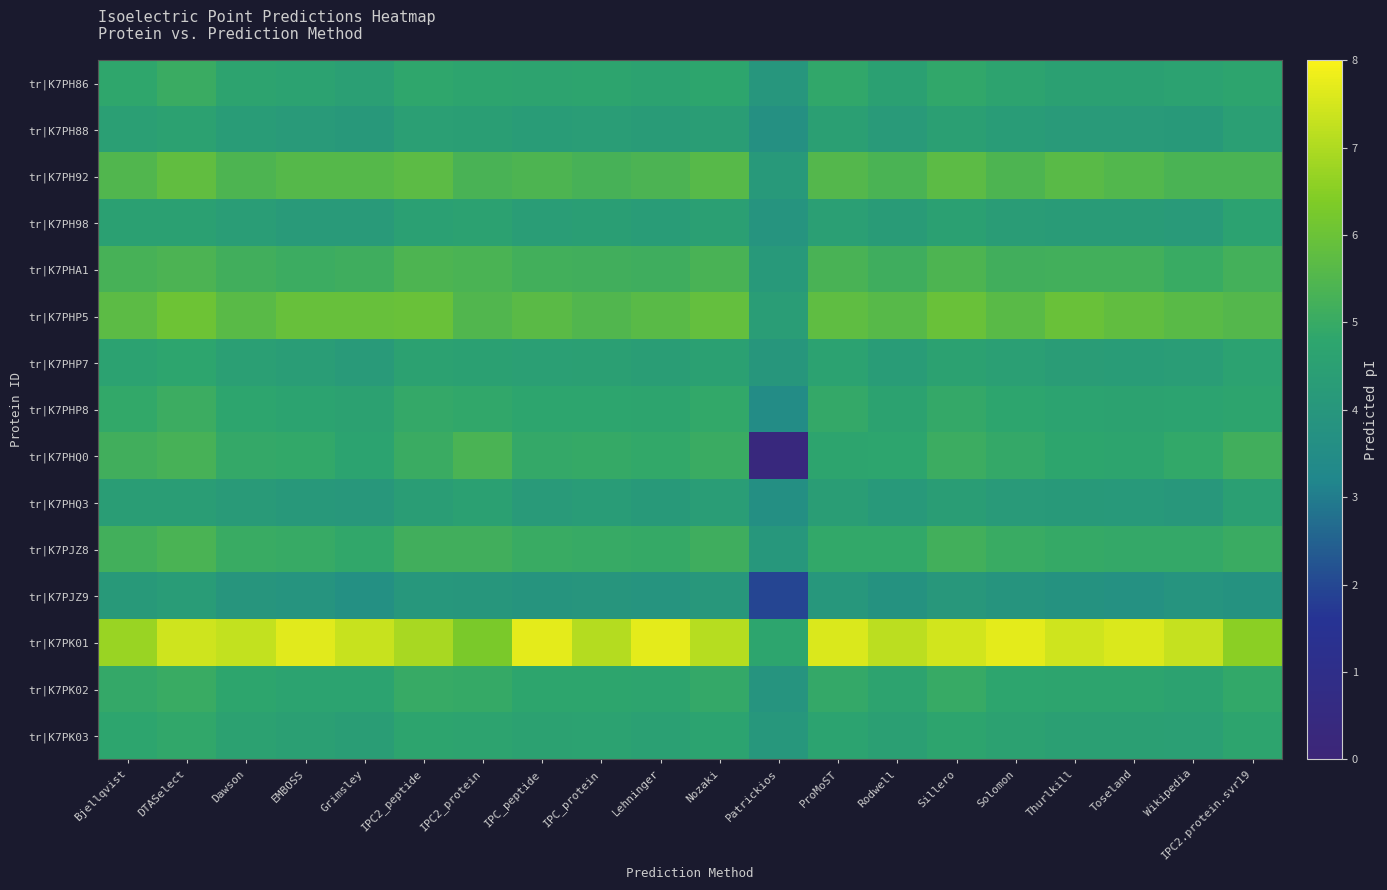

What is the spread (max minus min) of values at Sillero?

3.4